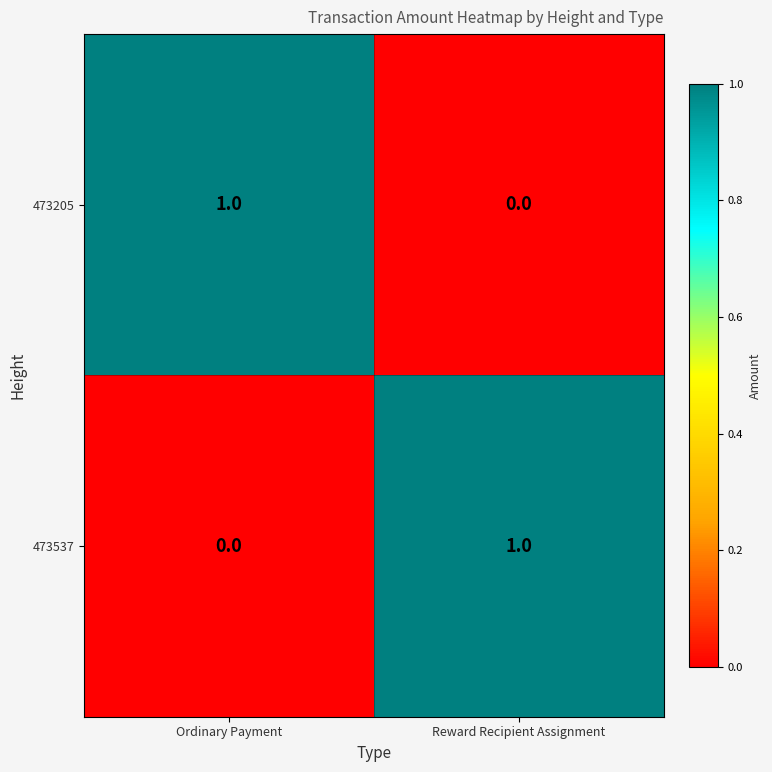

Is it true that 473205 equals 2 at Ordinary Payment?

False